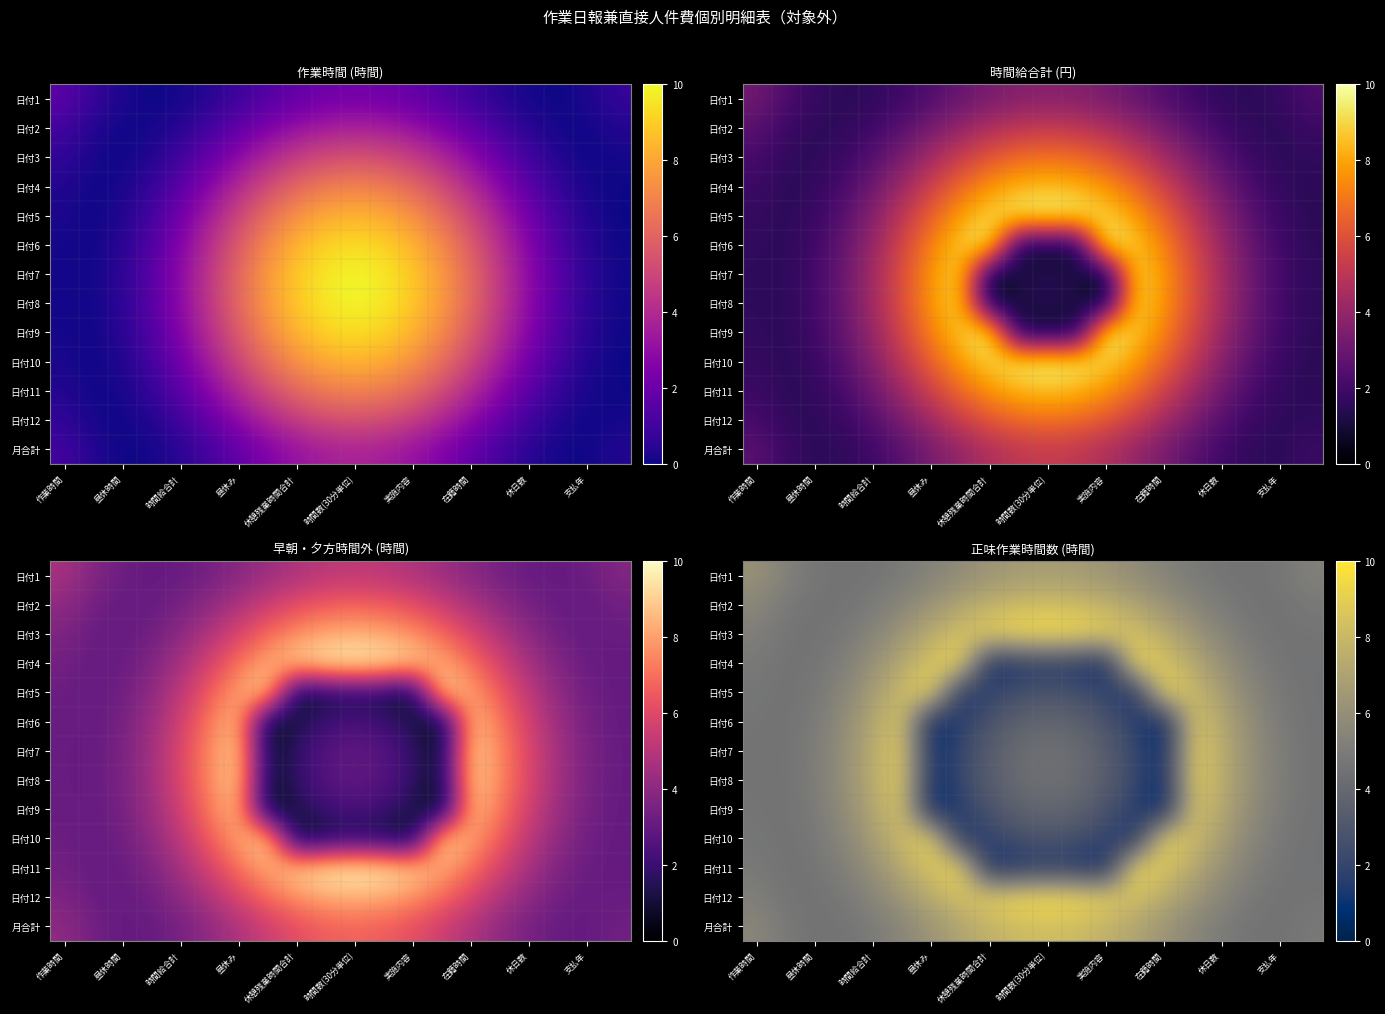

What is the total value across all series at 時間給合計?

80.2